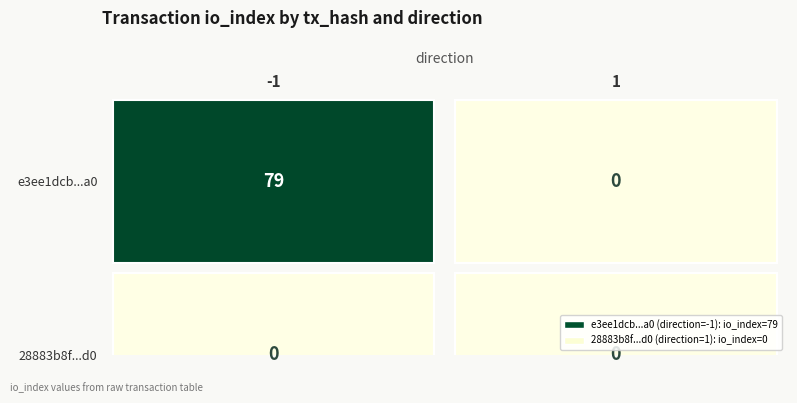

Between -1 and 1, which series saw the biggest shift?

e3ee1dcb...a0